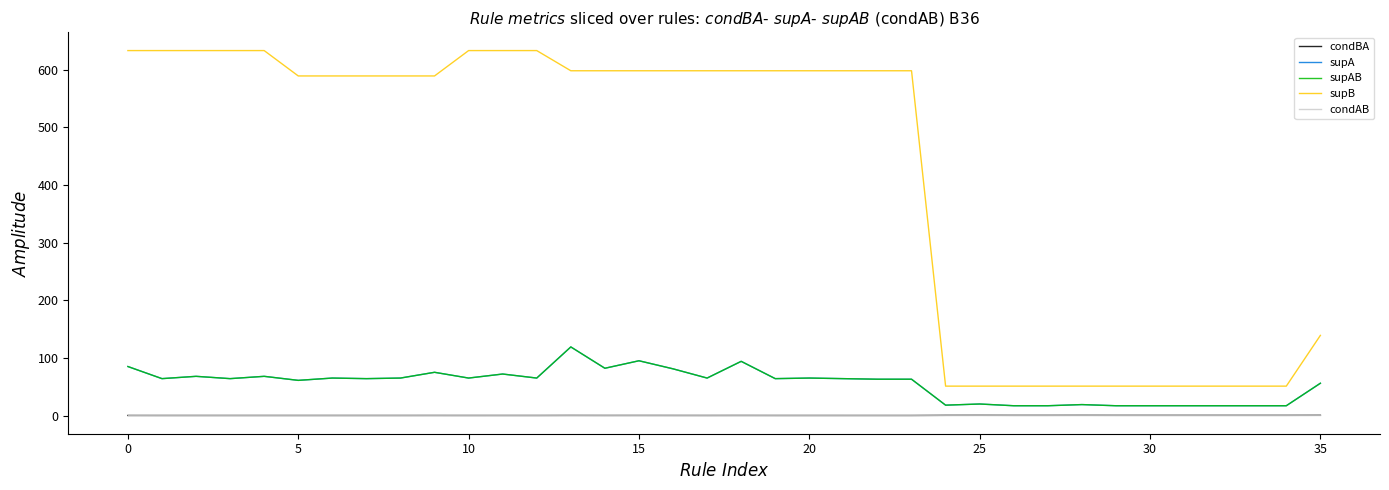

In supAB, how many points are higher than both neighbors (excluding endpoints)?

11